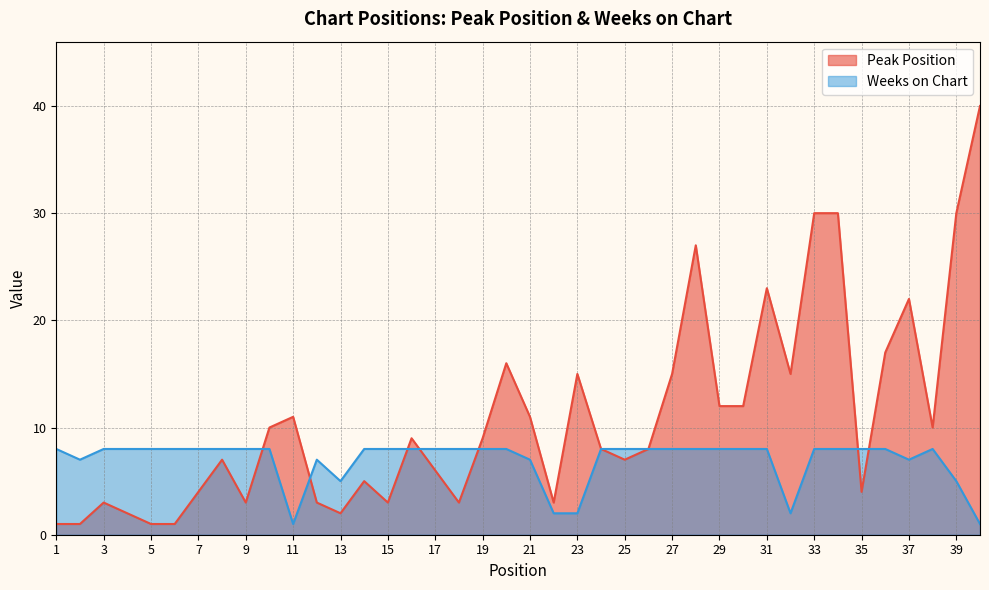

After their last crossing, which series has the higher values: Weeks on Chart or Peak Position?

Peak Position